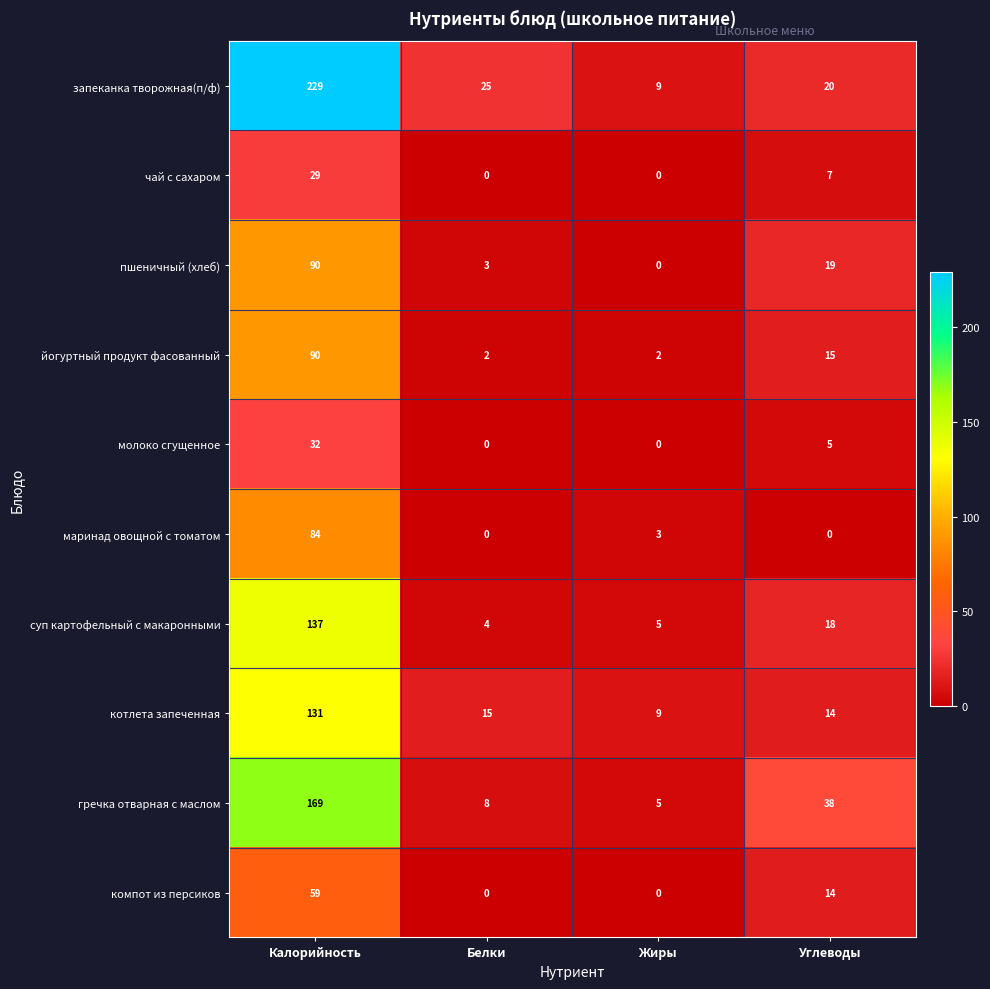

Which series has the widest spread of values?

запеканка творожная(п/ф)